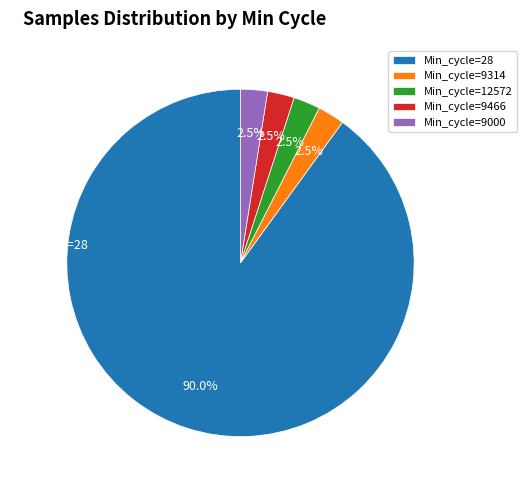

What is the ratio of the value at Min_cycle=9466 to the value at Min_cycle=9314?

1.0